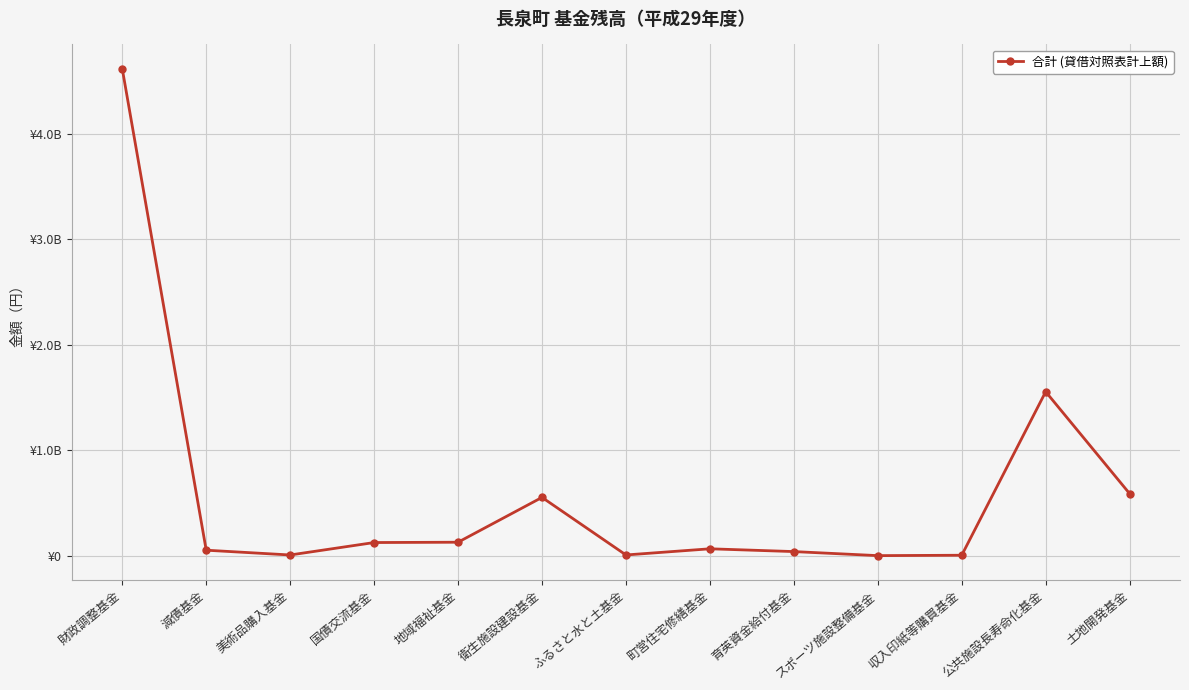

Is this an area chart (filled region under the line)?

No